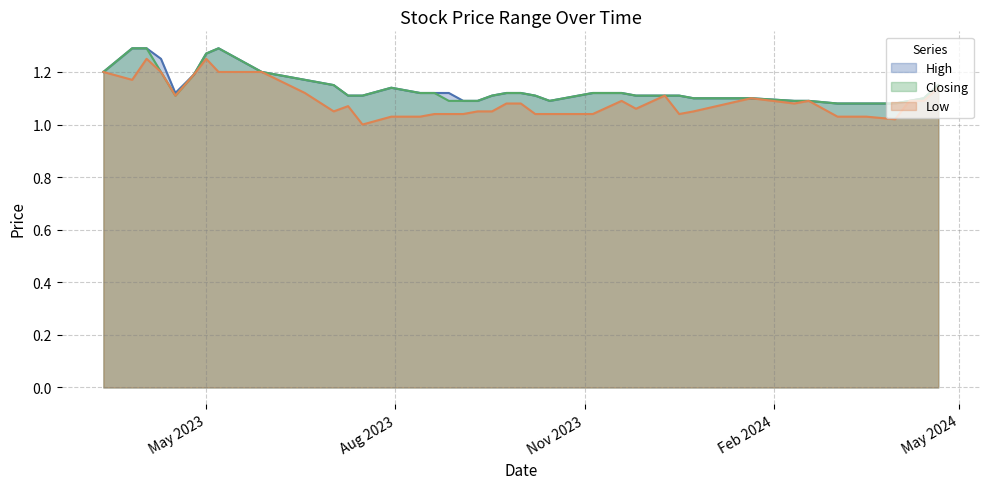

Is the value of Closing at 09/07/2023 greater than the value of High at 16/04/2023?

No